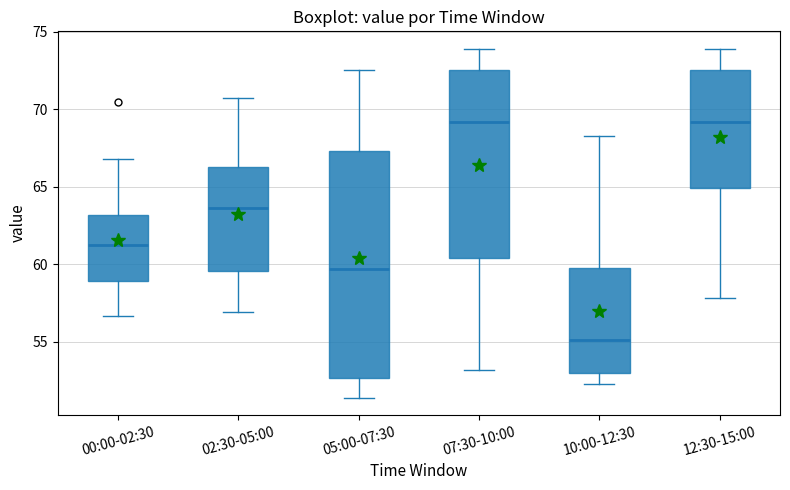

Where does the median line of the box for 05:00-07:30 sit on the y-axis? The values are not printed on the chart, so give them approximately, as read against the axis.

59.5